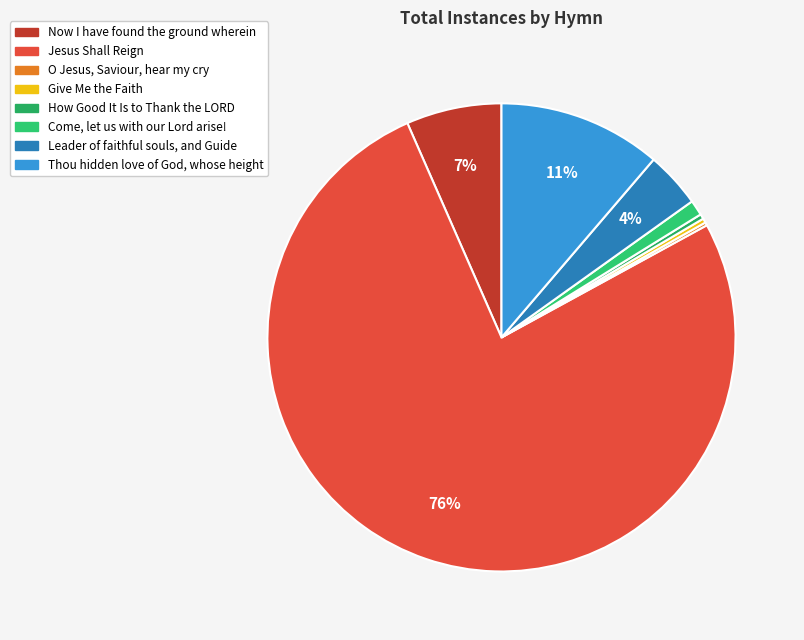

To the nearest percent, what is the combined percentage of How Good It Is to Thank the LORD and O Jesus, Saviour, hear my cry?

1%